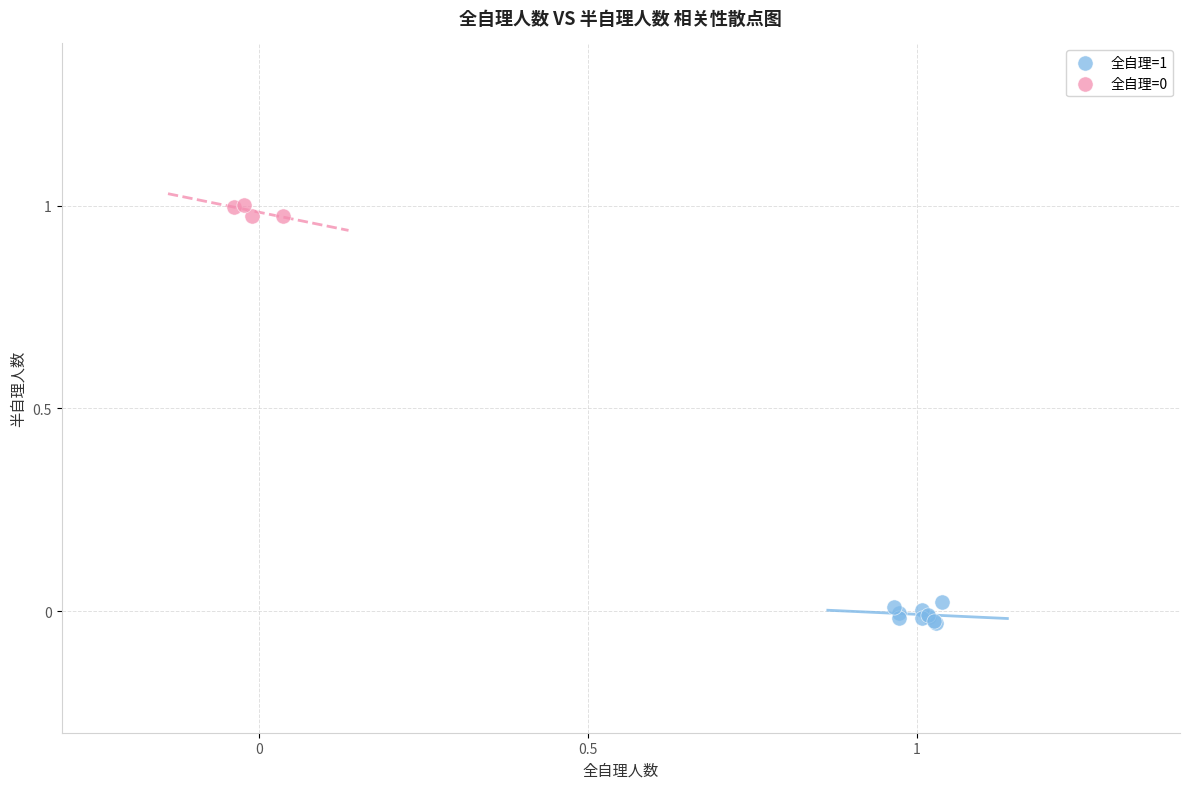

Which series contains the lowest Y value?

全自理=1